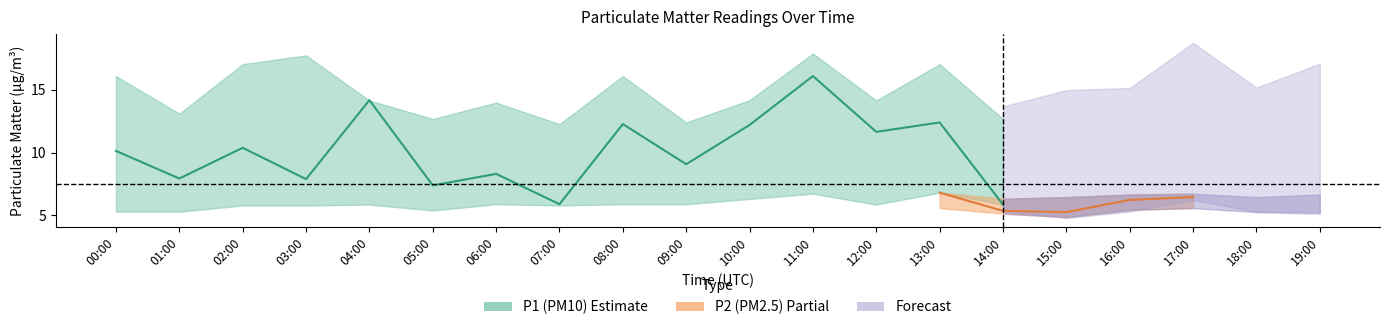

Which has a higher value, 16:00 or 02:00?

02:00